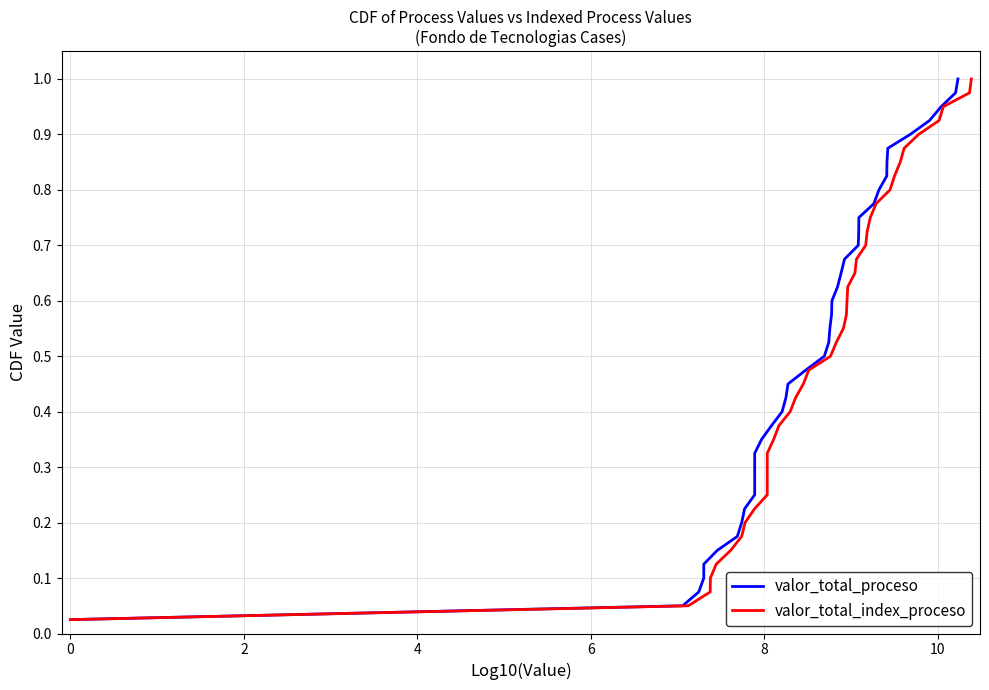

Does the chart have visible grid lines?

Yes